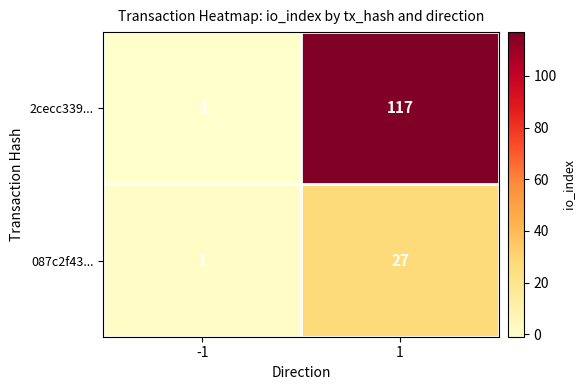

What is the maximum value shown in the chart?

117